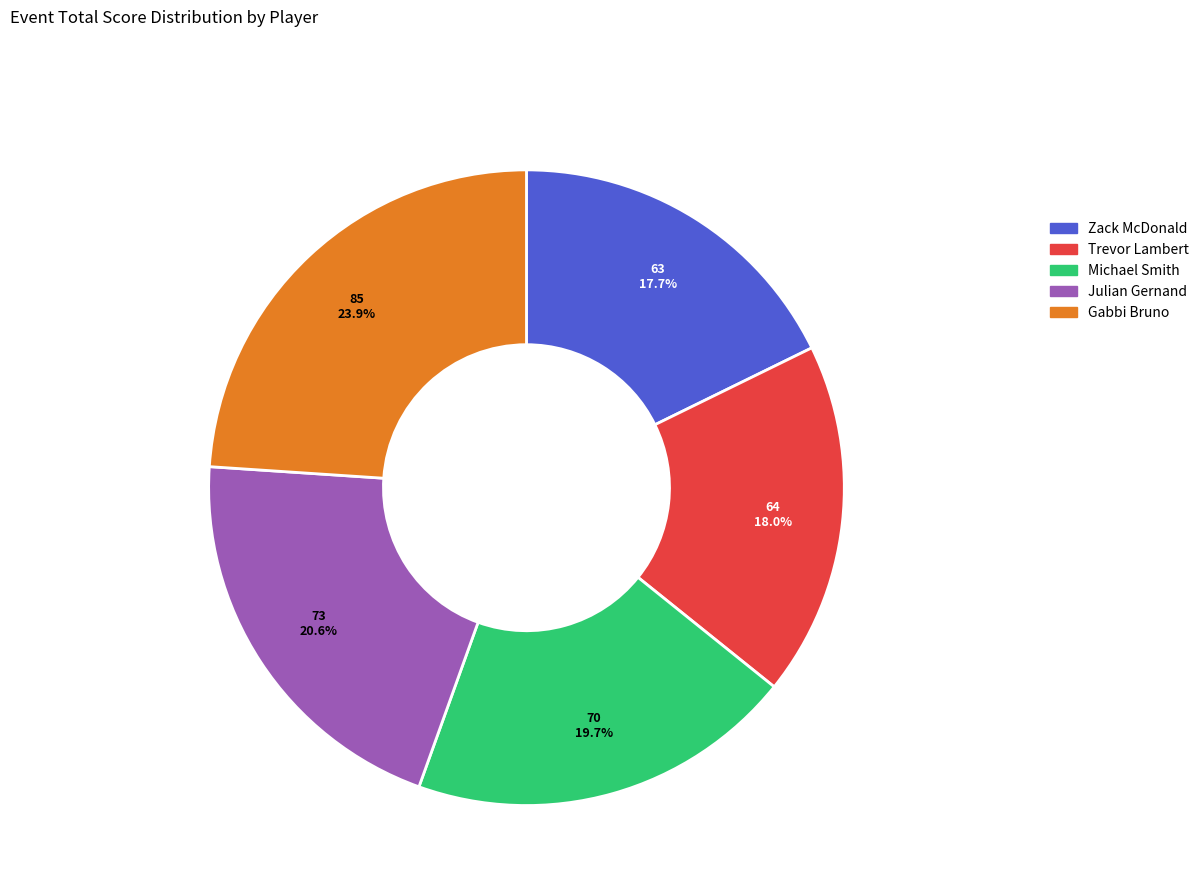

Which slice is the largest?

Gabbi Bruno